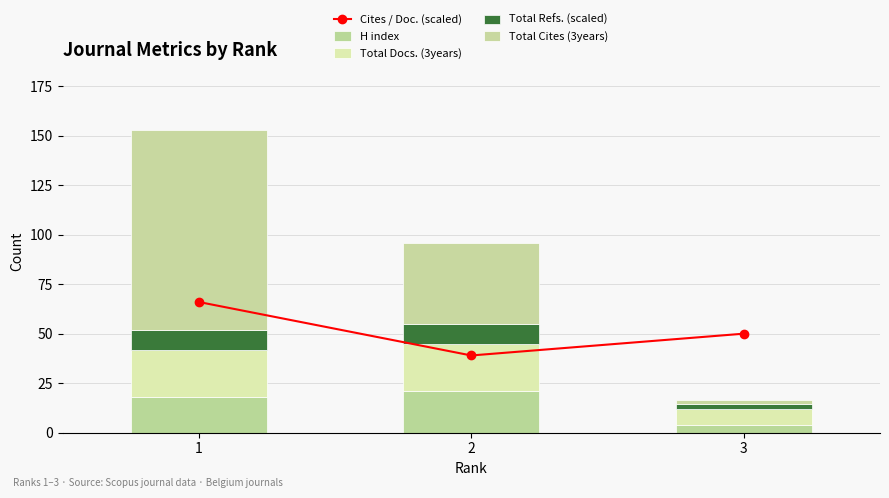

Which series has the largest total across all categories?

Cites / Doc. (scaled)